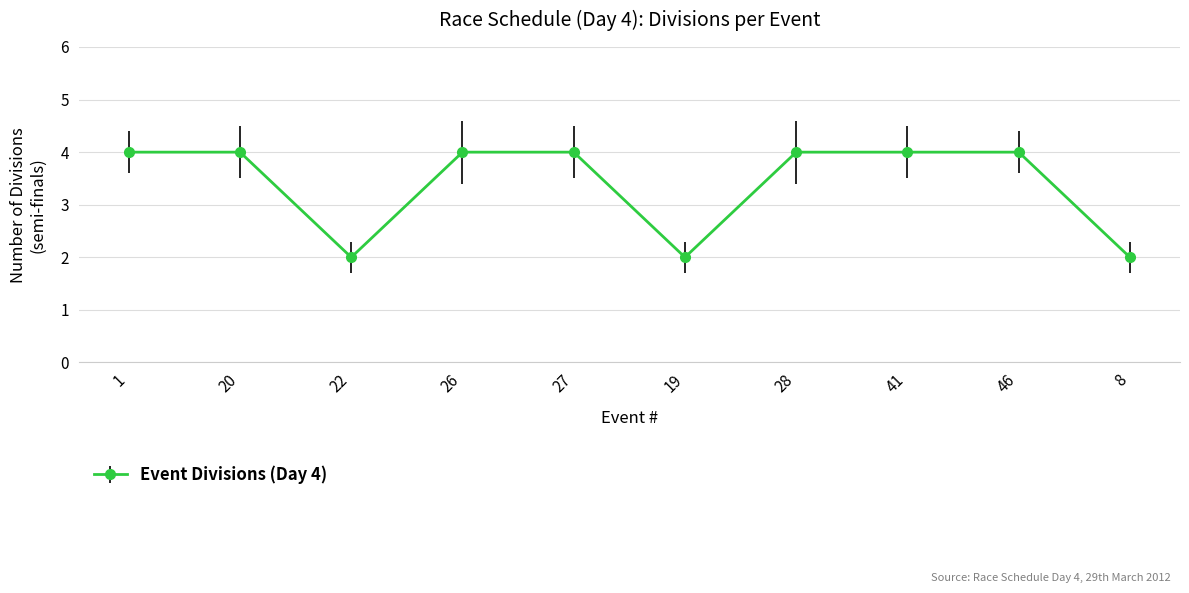

What is the approximate value at 20?

4